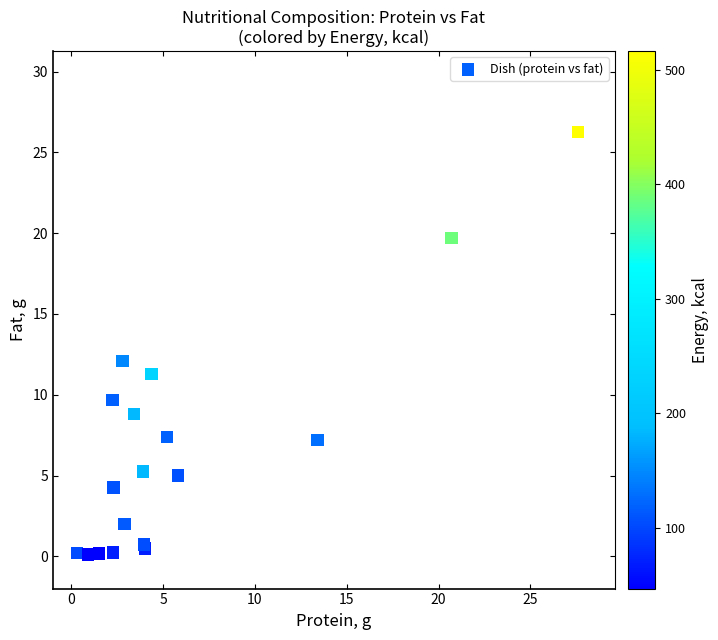

What Y value in the scatter plot is closest to 13?

12.1